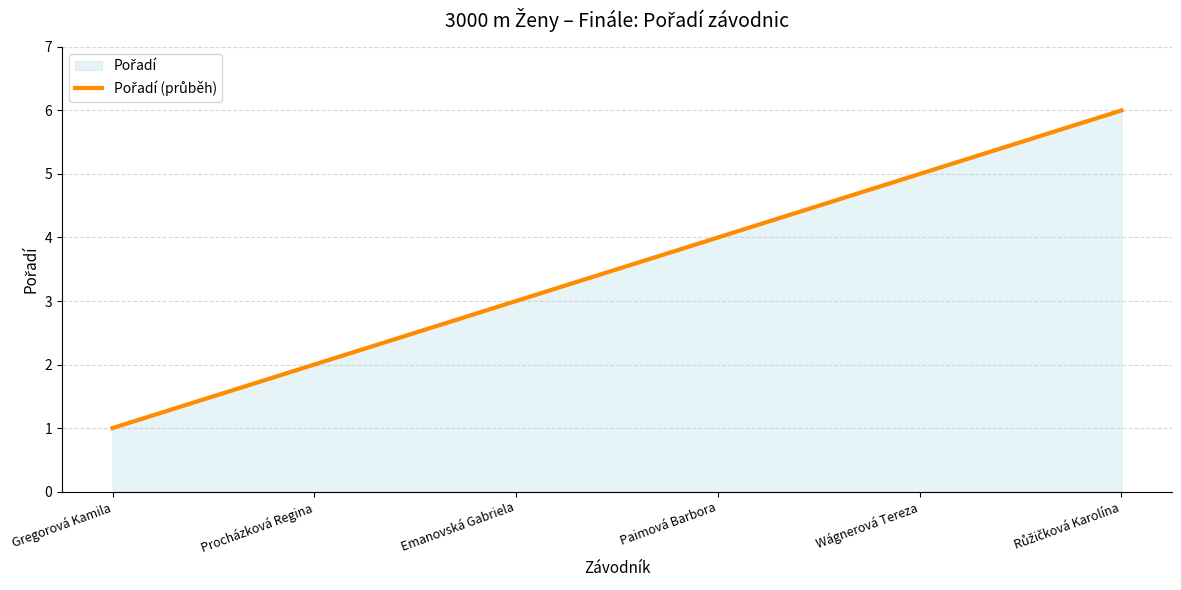

Which category has the lowest value across all series?

Gregorová Kamila